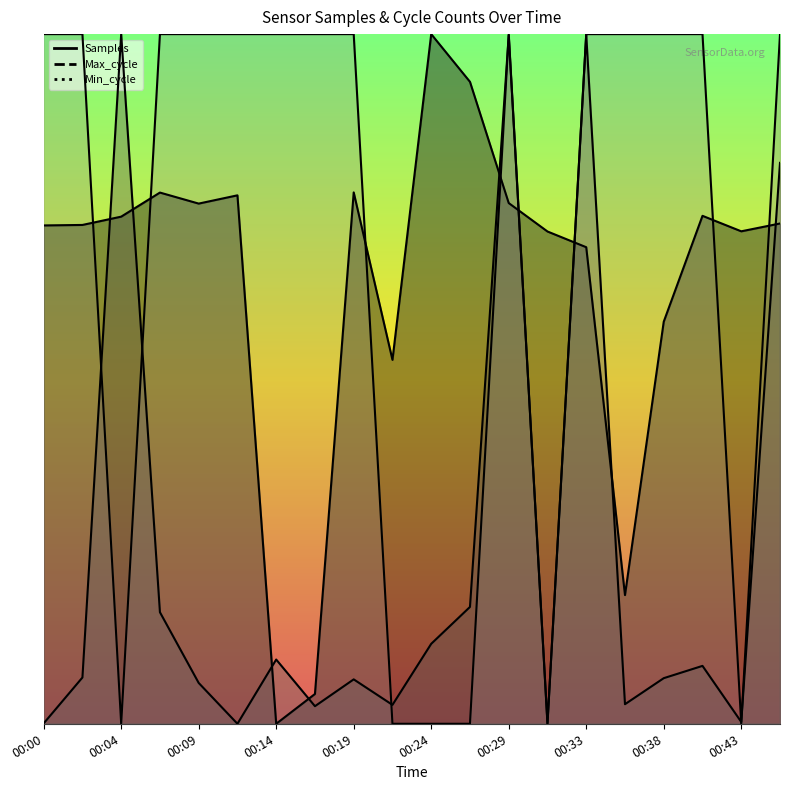

At how many categories does at least one series exceed 4953544?

17